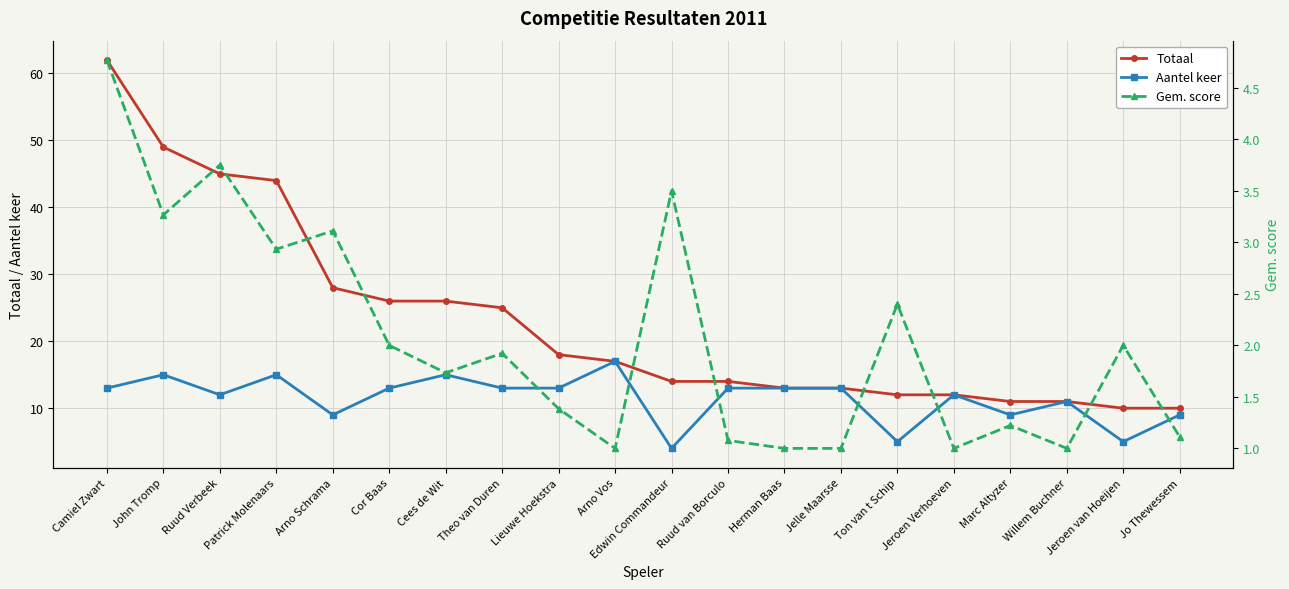

At how many categories does at least one series exceed 49?

1